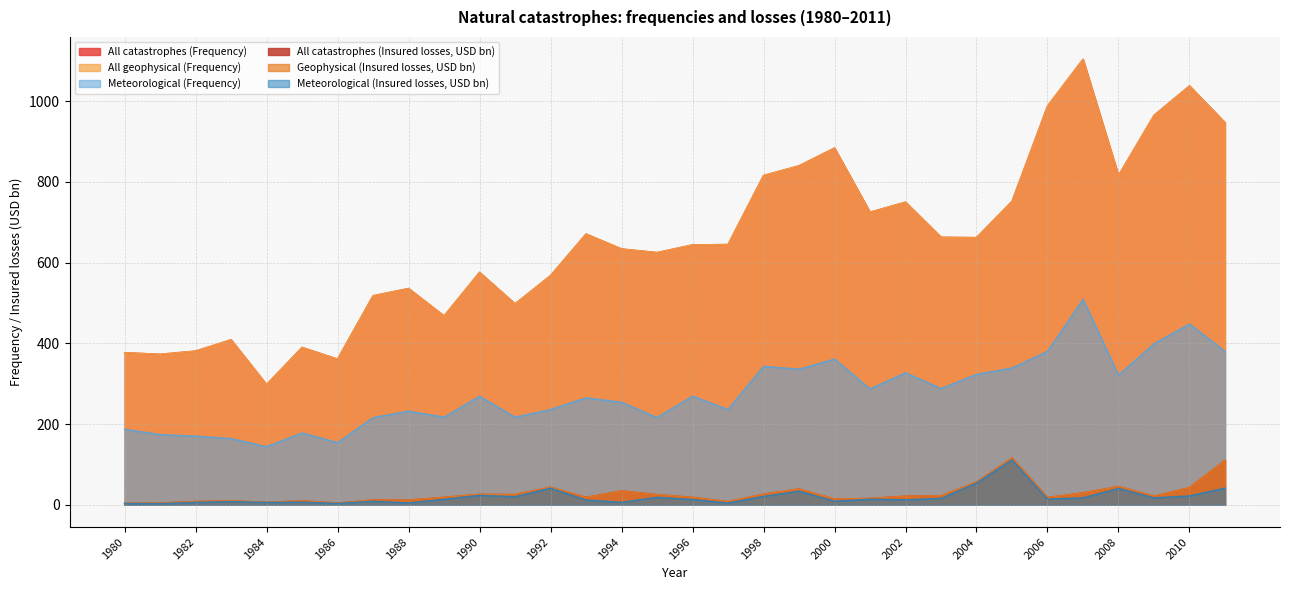

What is the value of the All catastrophes (Frequency) point at the 8th from the left?

518.0